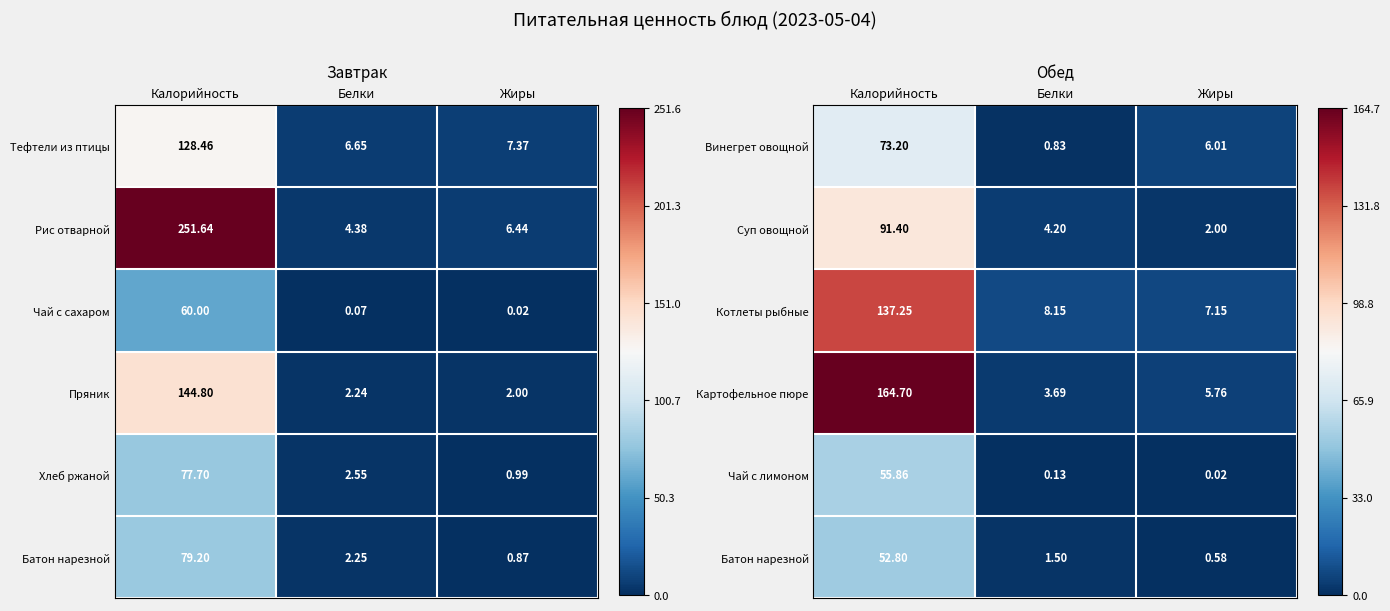

Rank the categories by Картофельное пюре value from lowest to highest.

Белки, Жиры, Калорийность